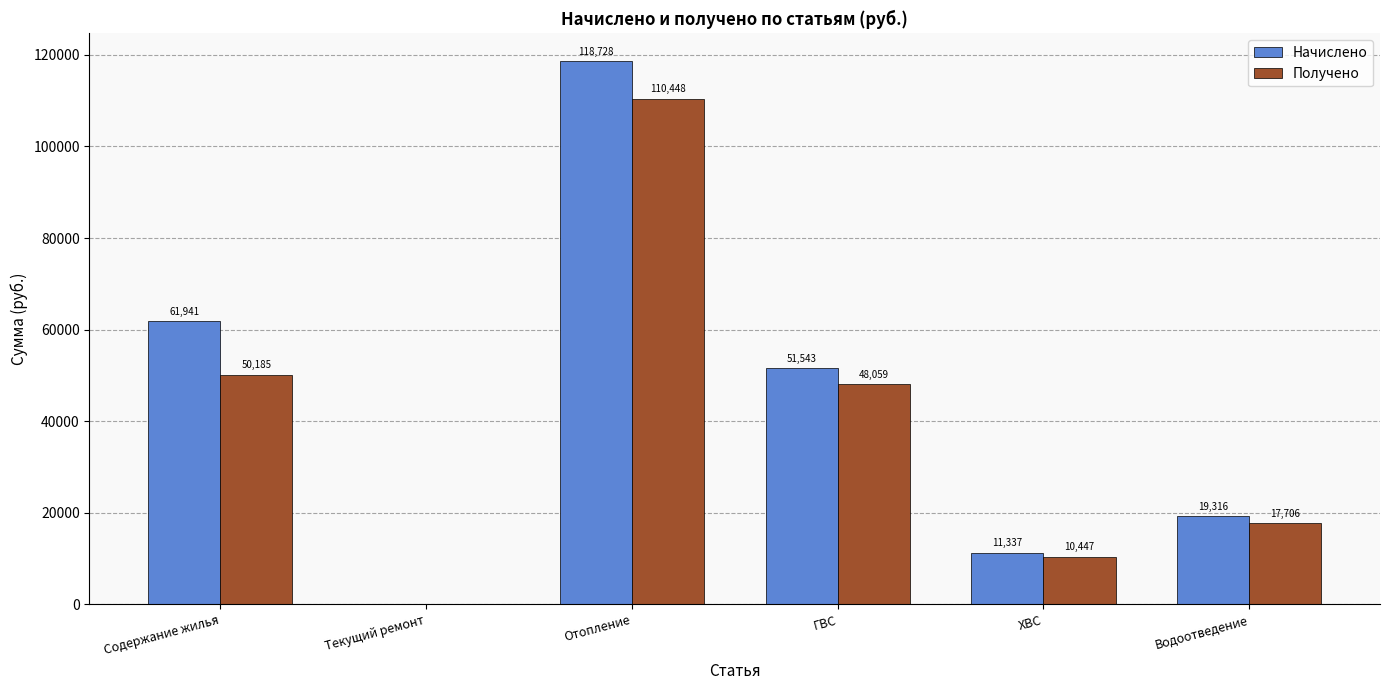

What is the maximum value for Получено?

110448.4